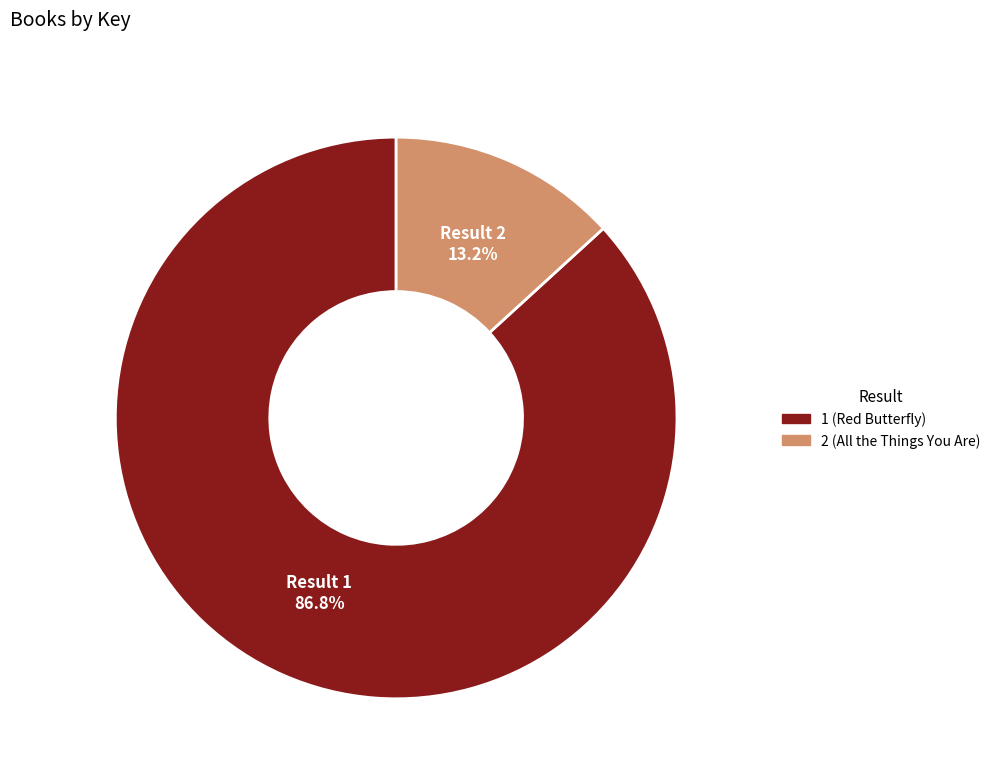

Is there any slice that represents more than half of the pie?

Yes